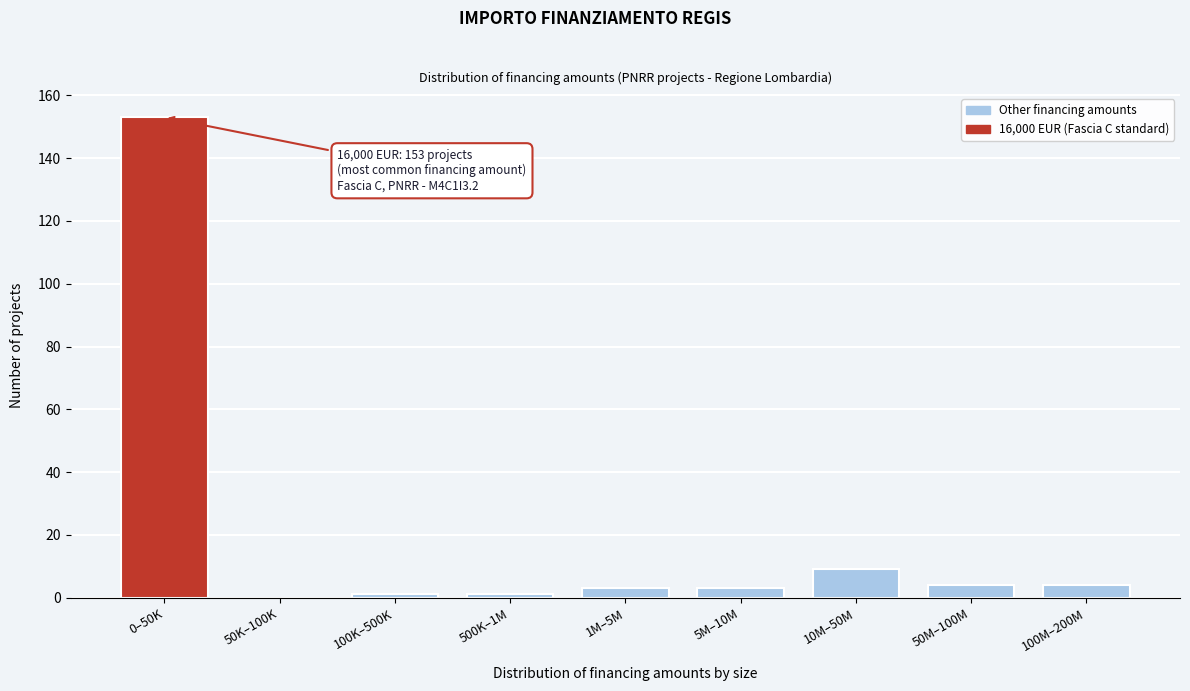

Reading left to right, list all the values displayed in this chart.

0–50K=153	50K–100K=0	100K–500K=1	500K–1M=1	1M–5M=3	5M–10M=3	10M–50M=9	50M–100M=4	100M–200M=4